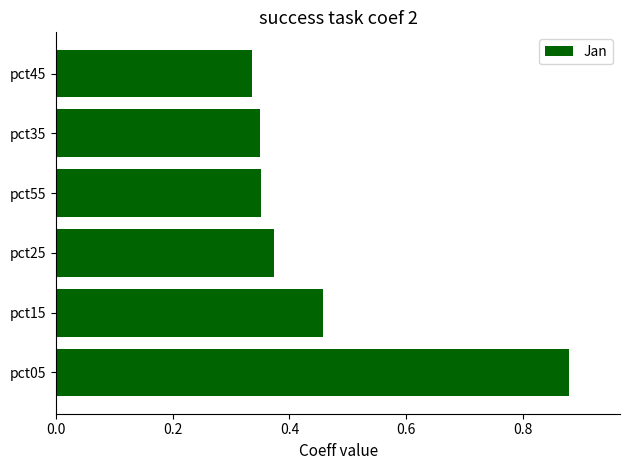

What is the sum of all values?

2.7